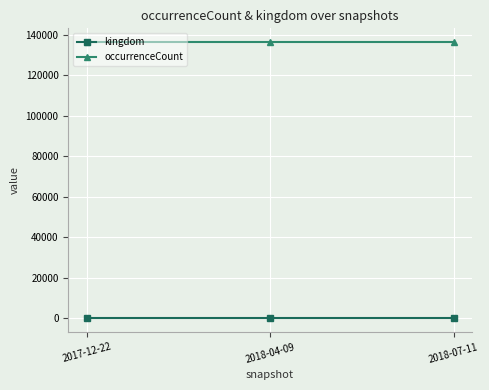

Reading left to right, list all the values displayed in this chart.

kingdom: 2017-12-22=1	2018-04-09=1	2018-07-11=1
occurrenceCount: 2017-12-22=136266	2018-04-09=136266	2018-07-11=136266